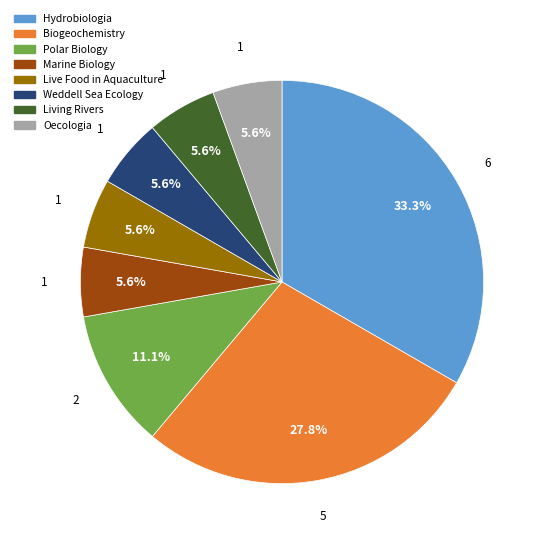

Does any single category account for the majority?

No